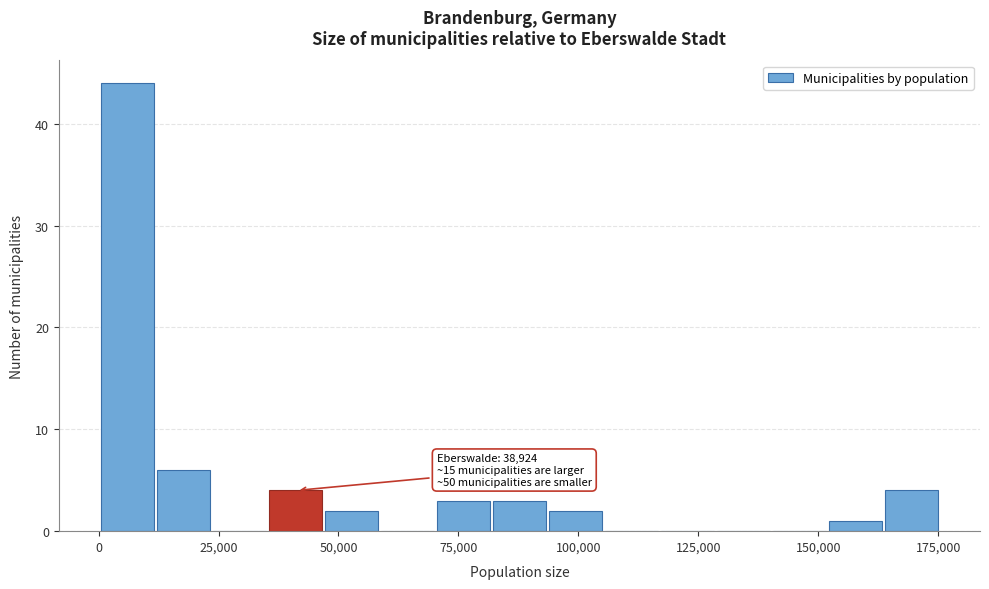

Around what value on the x-axis is the tallest bar? Give the approximate position of its centre, as read against the axis.

5000